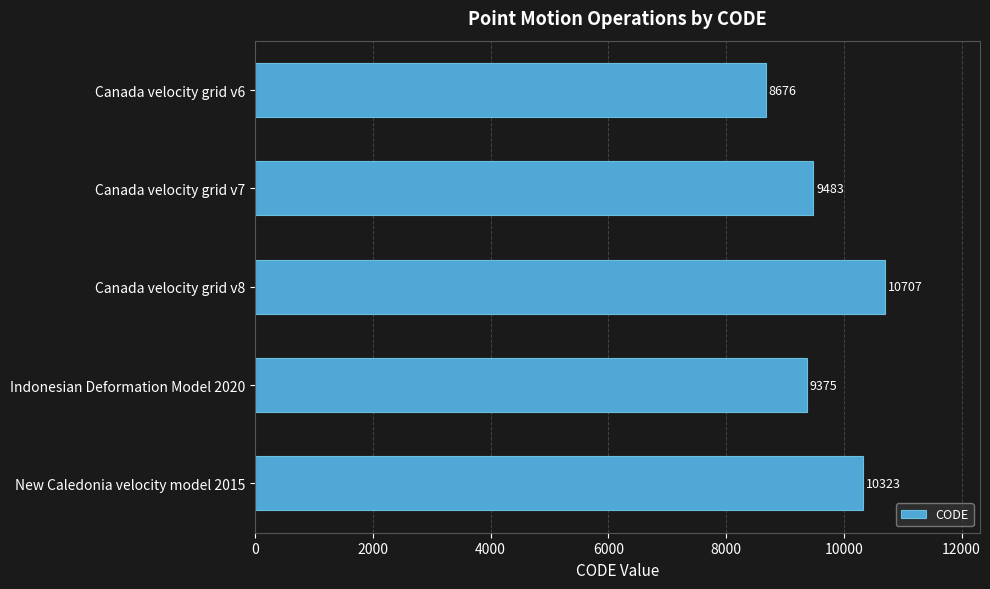

What is the label of the 3rd bar from the top?

Canada velocity grid v8